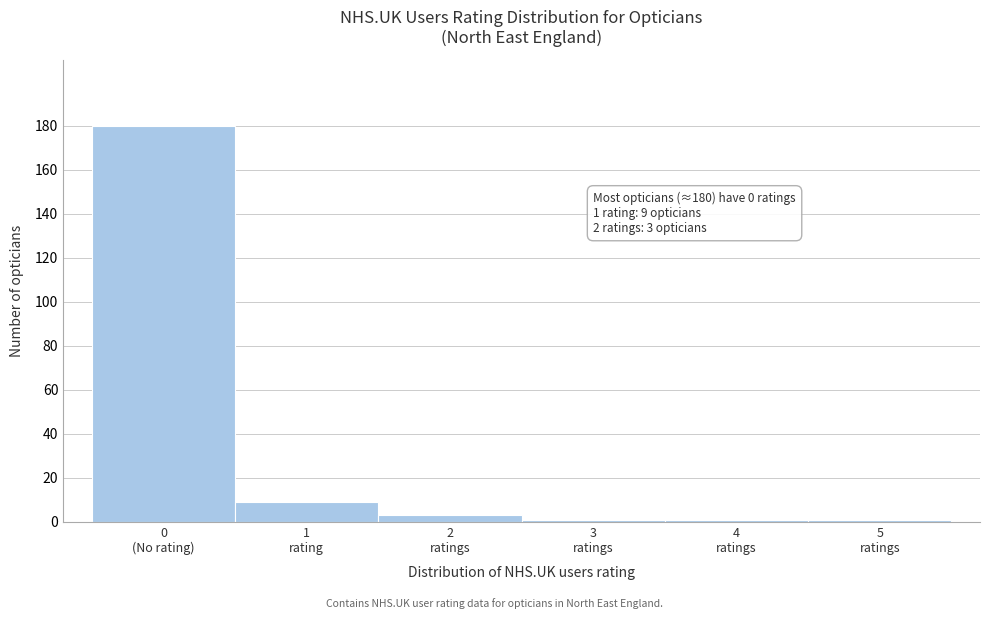

Reading left to right, list all the values displayed in this chart.

180	9	3	1	1	1